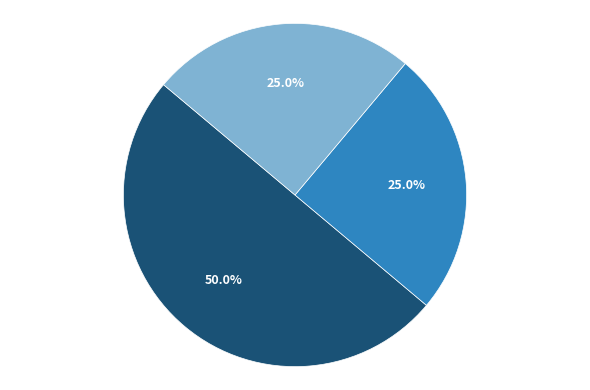

How many slices are in this pie chart?

3